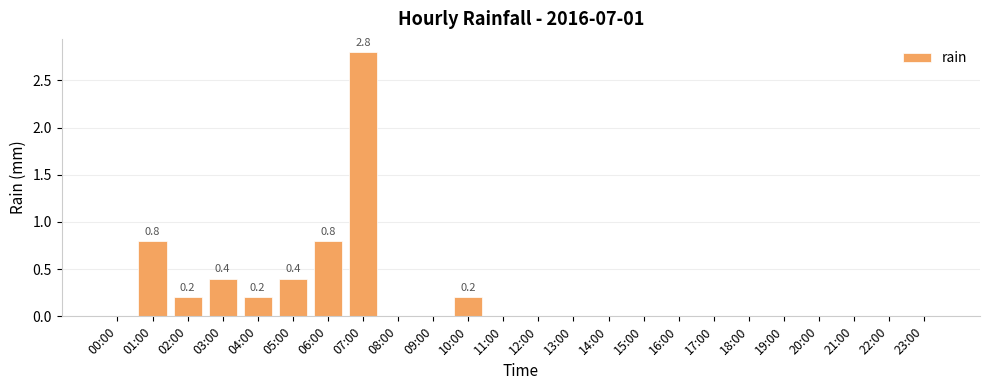

Which category has the highest value across all series?

07:00